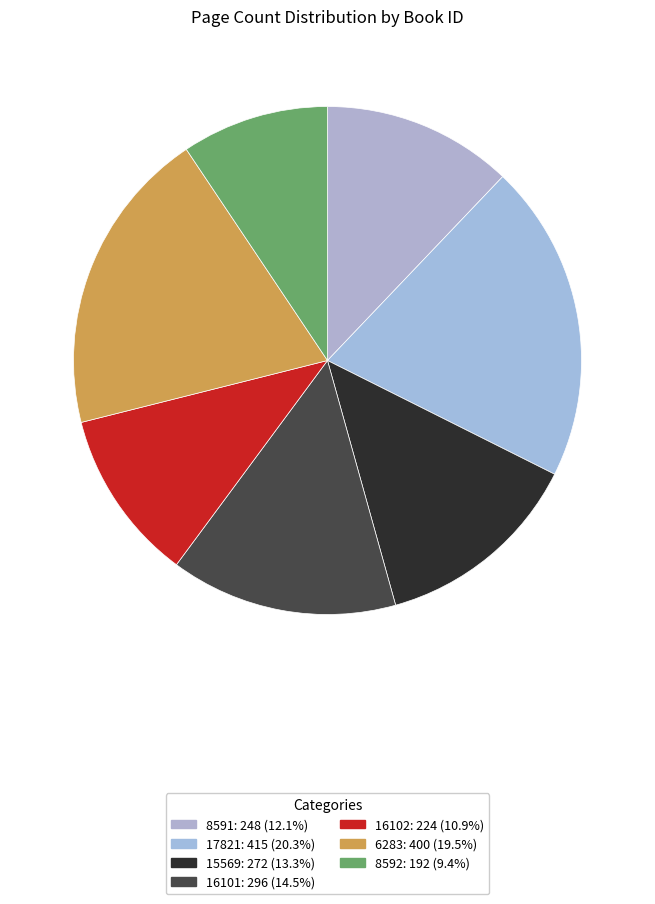

Count the number of slices in the pie.

7